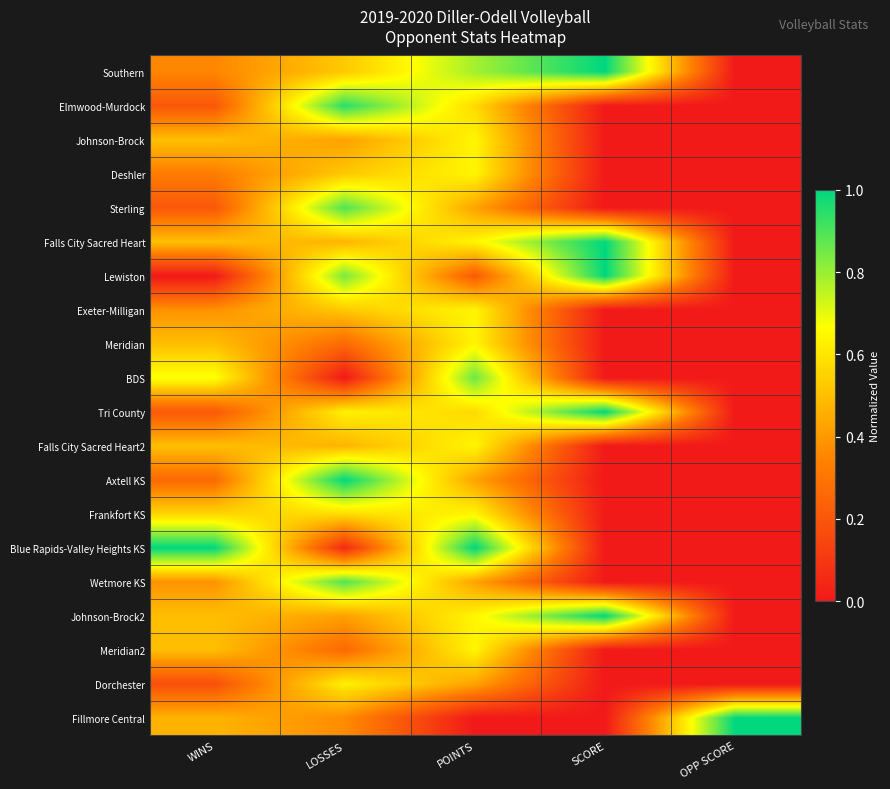

What is the total value across all series at WINS?

8.2